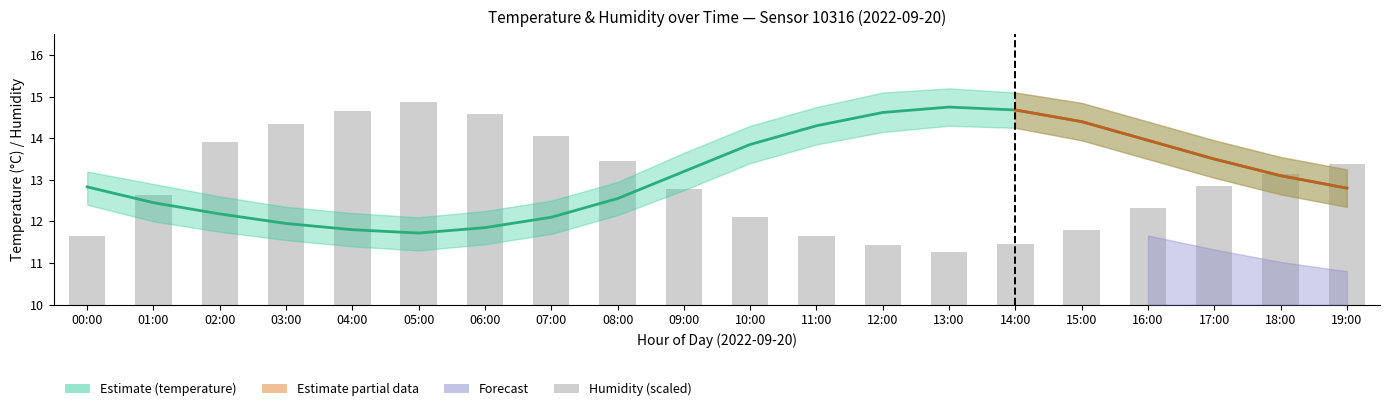

What is the change in value from 09:00 to 18:00?

+0.4